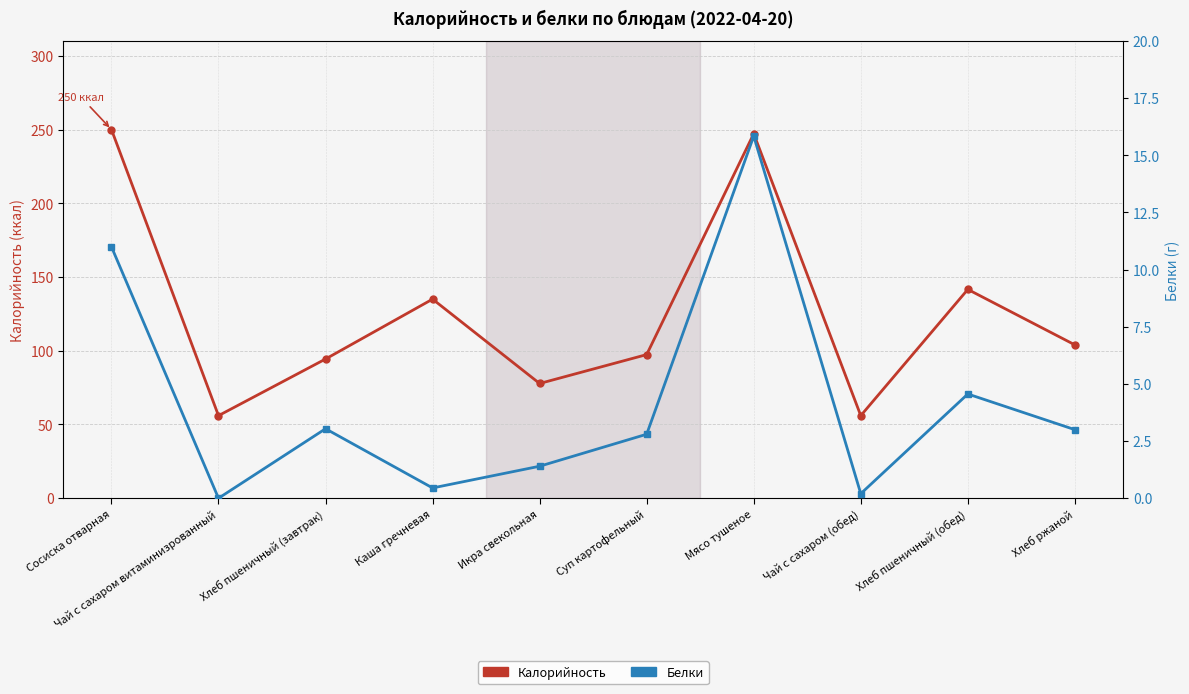

How many data points in Белки are above 3?

4